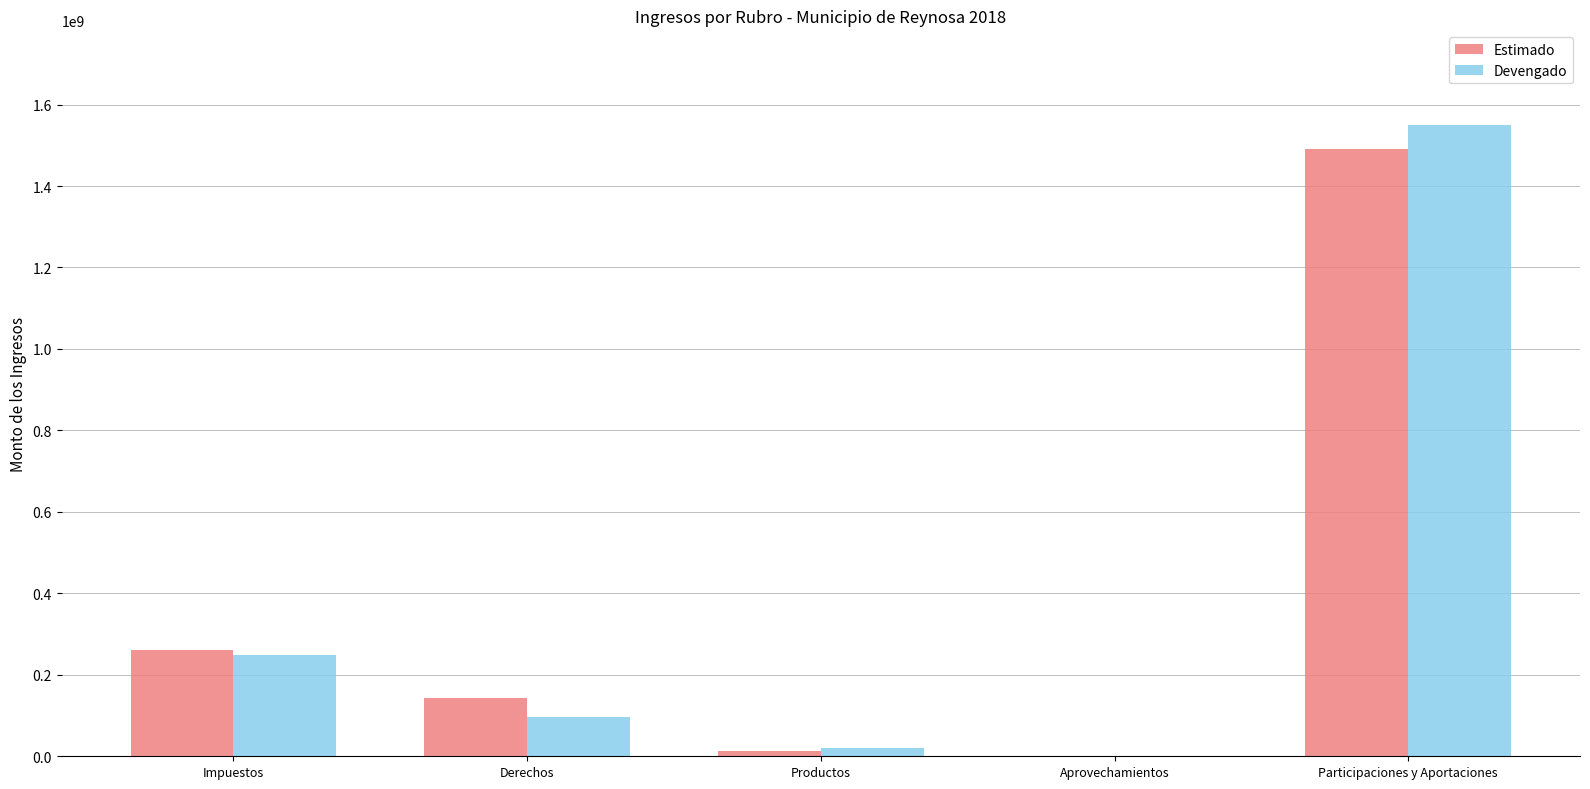

How many distinct data groups are displayed?

2